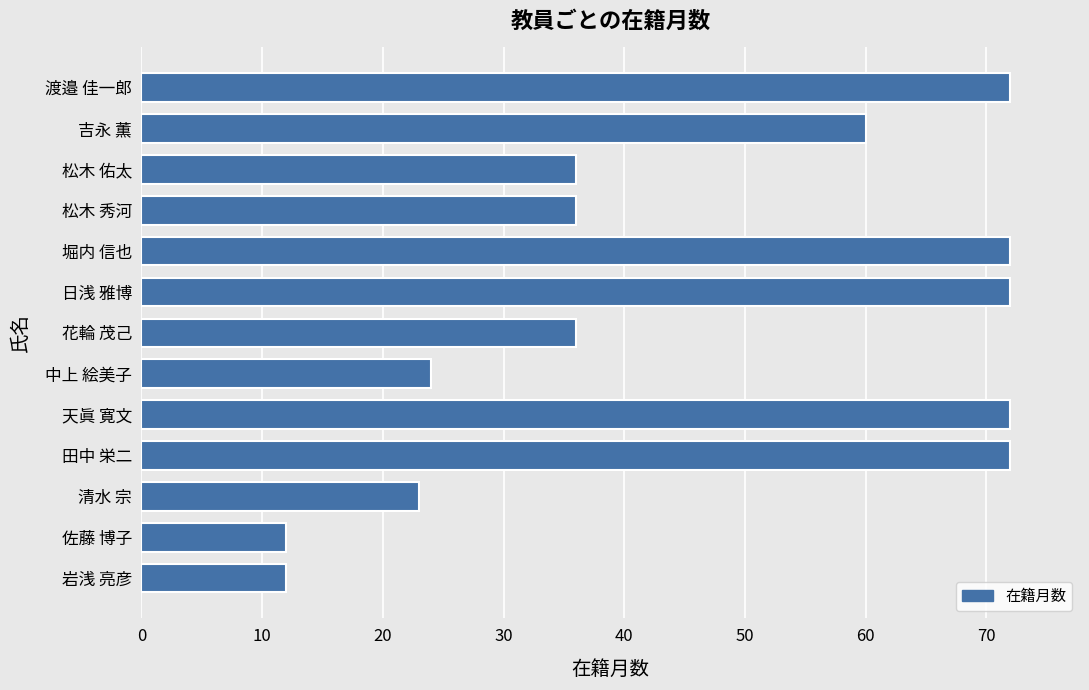

What is the average value?

46